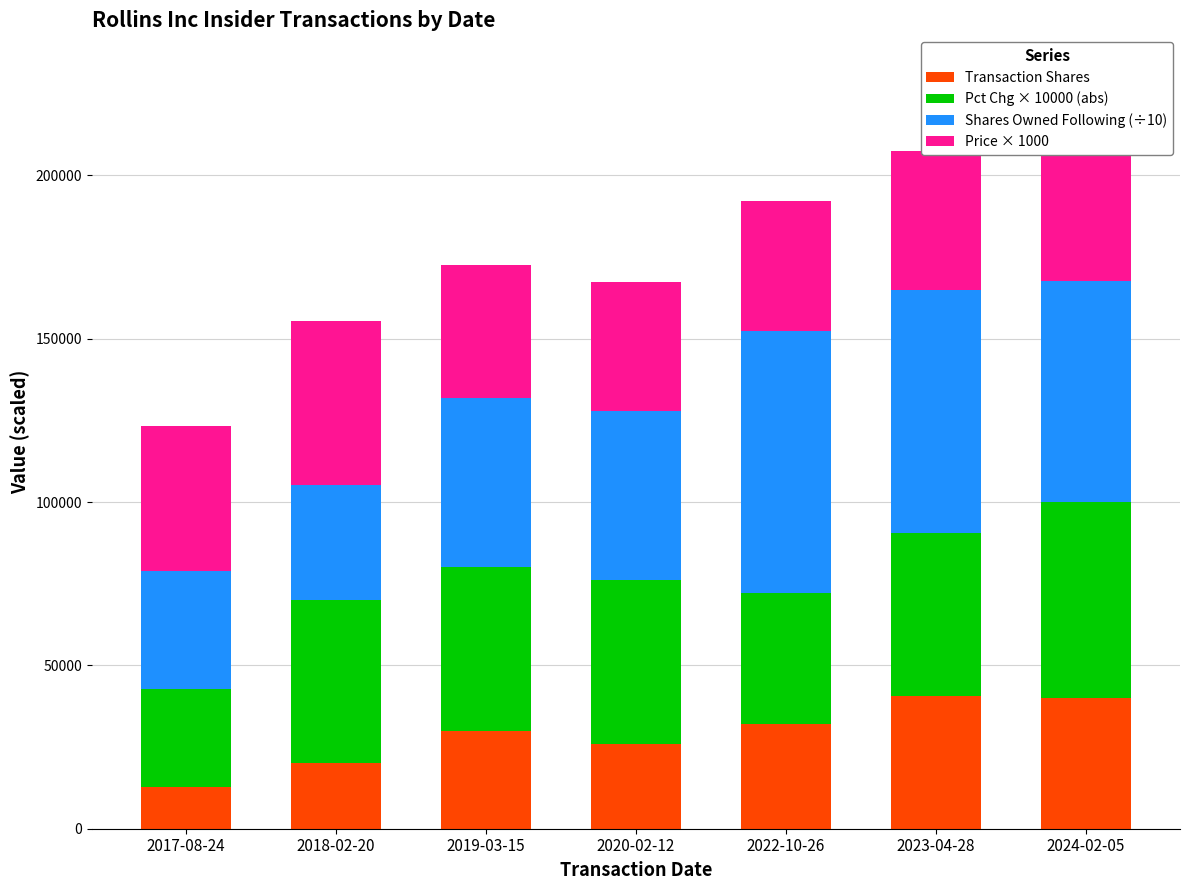

What is the difference between the second highest and second lowest values in the Transaction Shares series?

20000.0